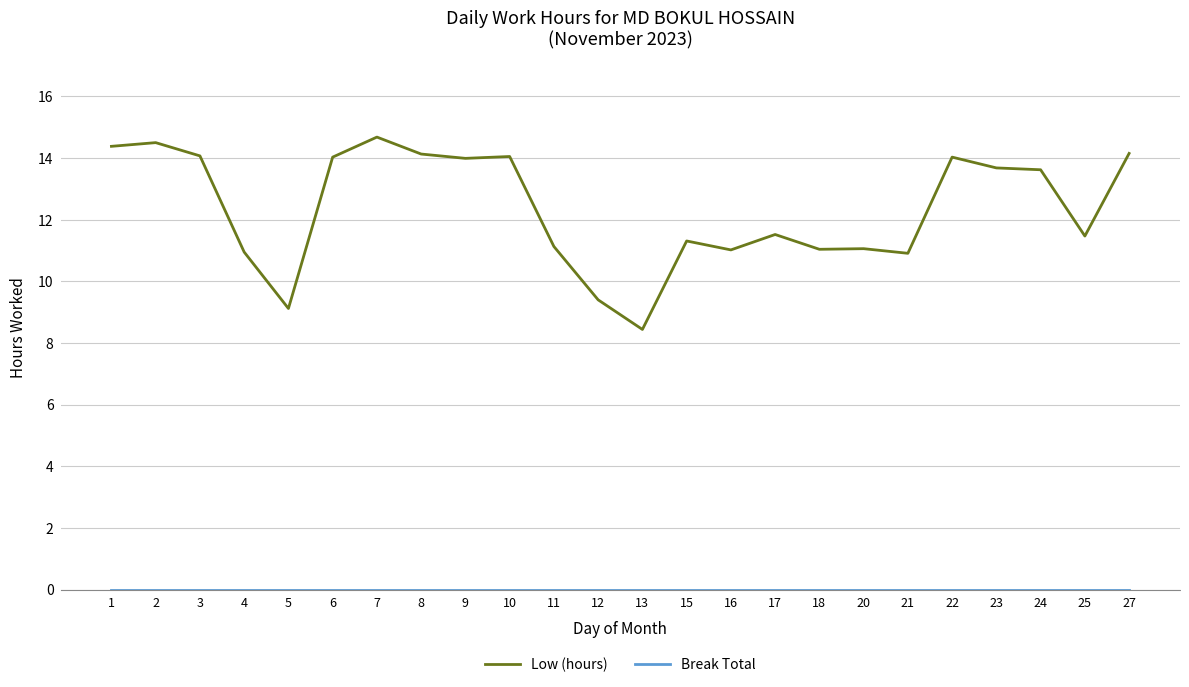

Is it true that Low (hours) equals 13.6 at 24?

True